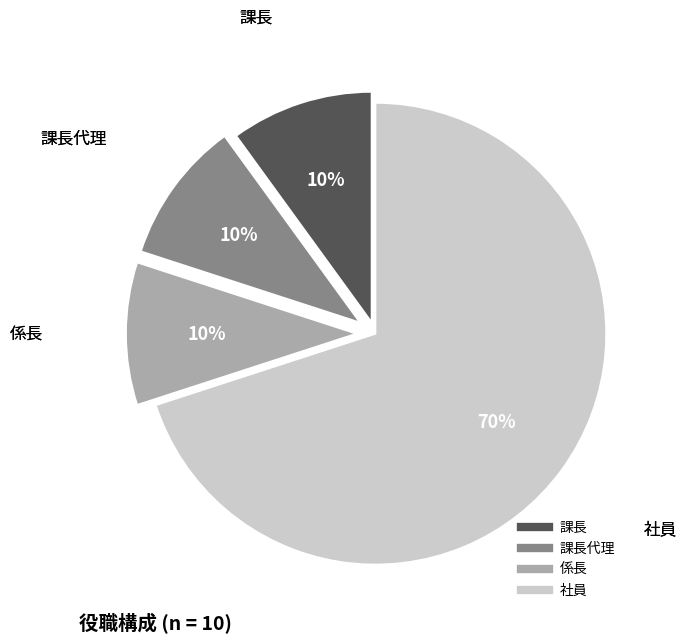

To the nearest percent, what is the difference between the largest and smallest slice percentages?

60%